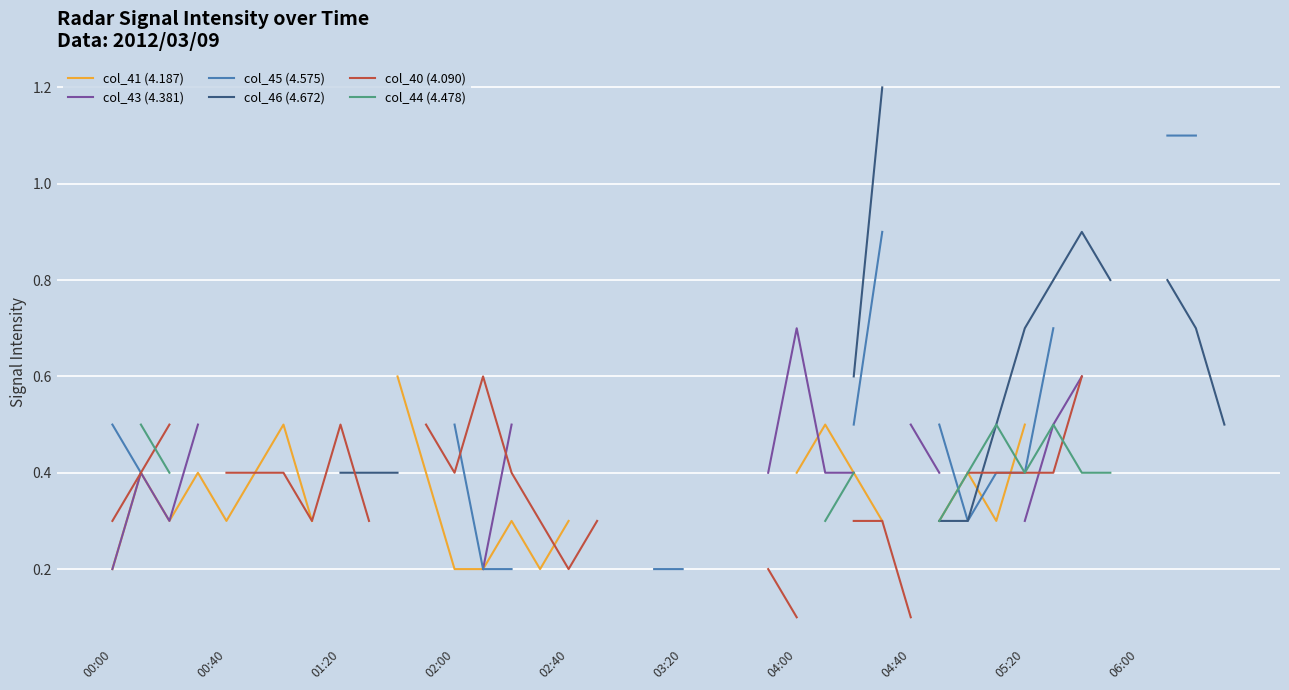

Between 20 and 38, which is larger?

38